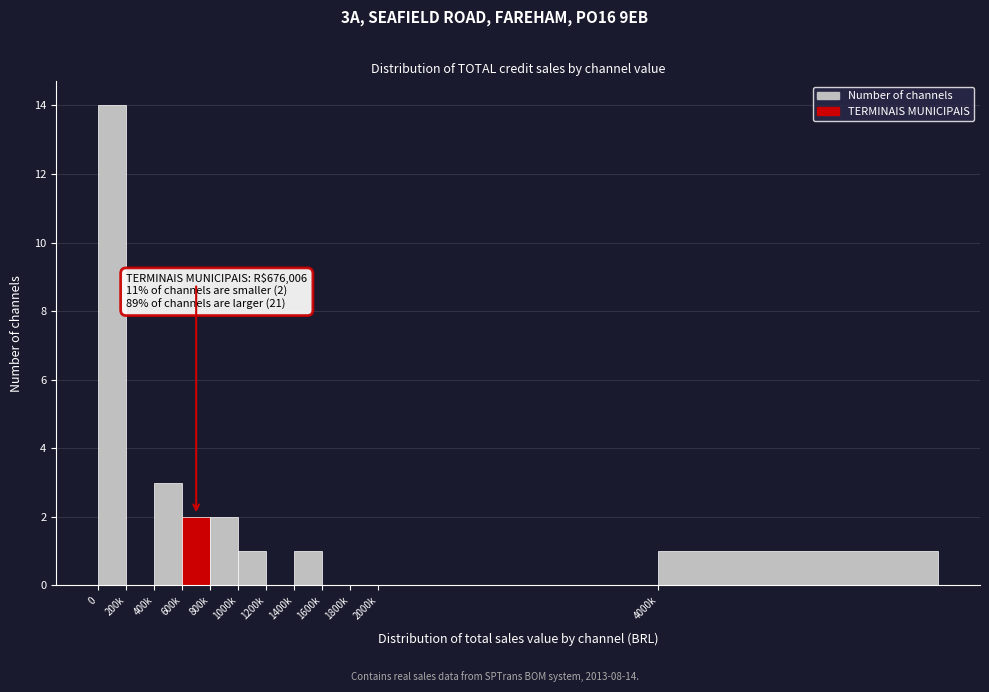

Reading left to right, list all the values displayed in this chart.

0=14	200k=0	400k=3	600k=2	800k=2	1000k=1	1200k=0	1400k=1	1600k=0	1800k=0	2000k=0	4000k=1